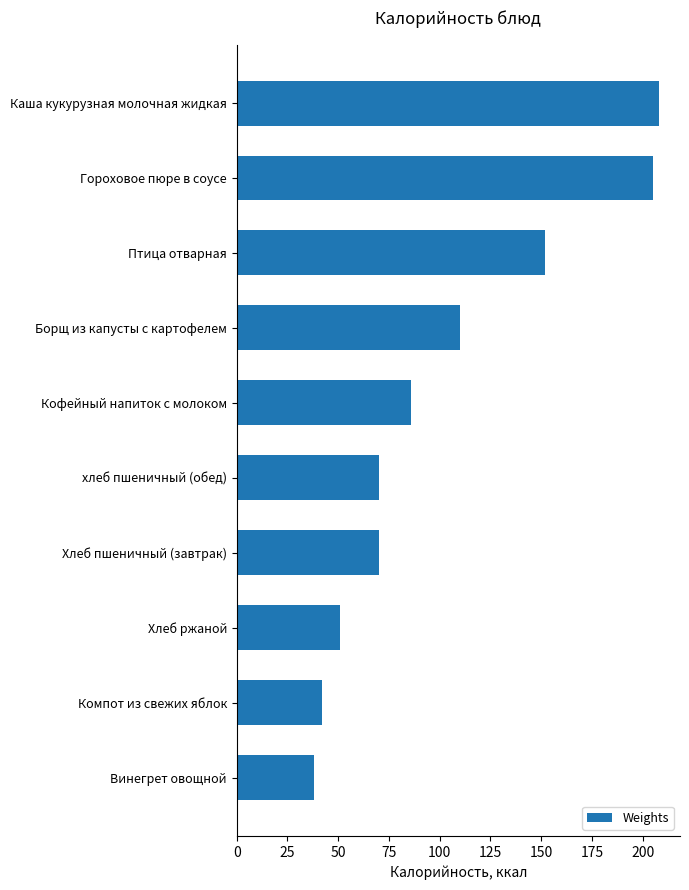

Does the chart contain stacked bars?

No